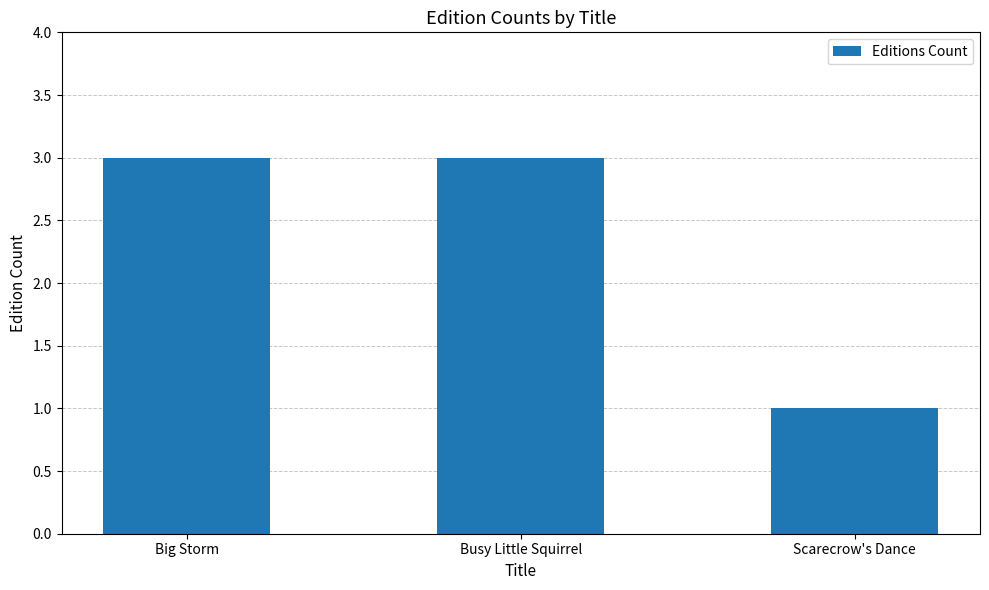

What is the label of the 2nd bar from the right?

Busy Little Squirrel